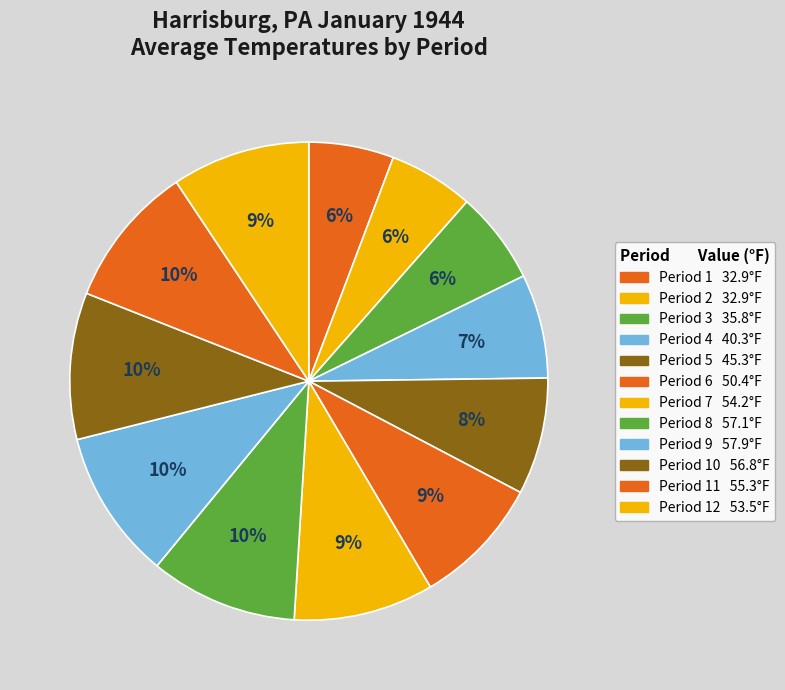

To the nearest percent, what is the average slice percentage?

8%